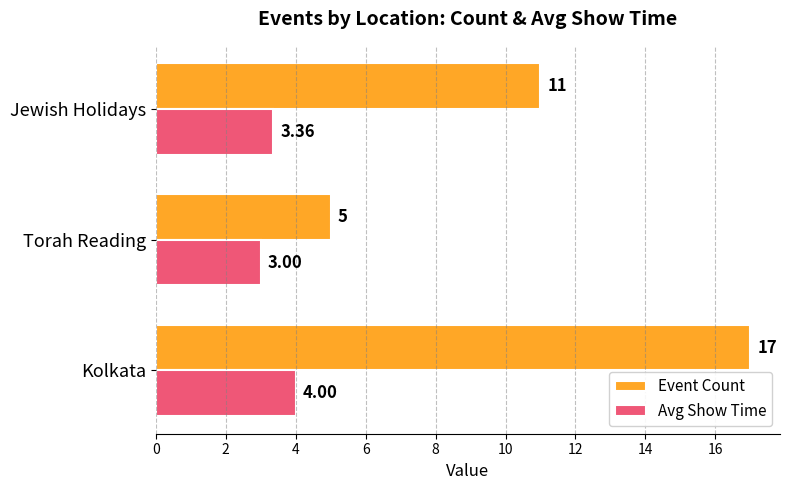

How many categories are shown in the chart?

3